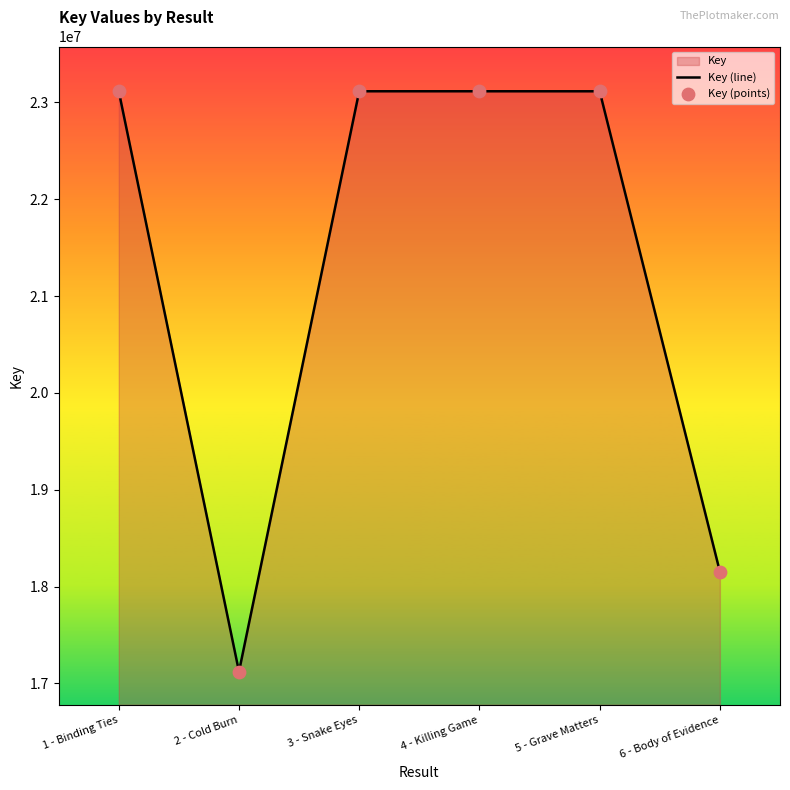

Which series contains the lowest Y value?

Key (line)